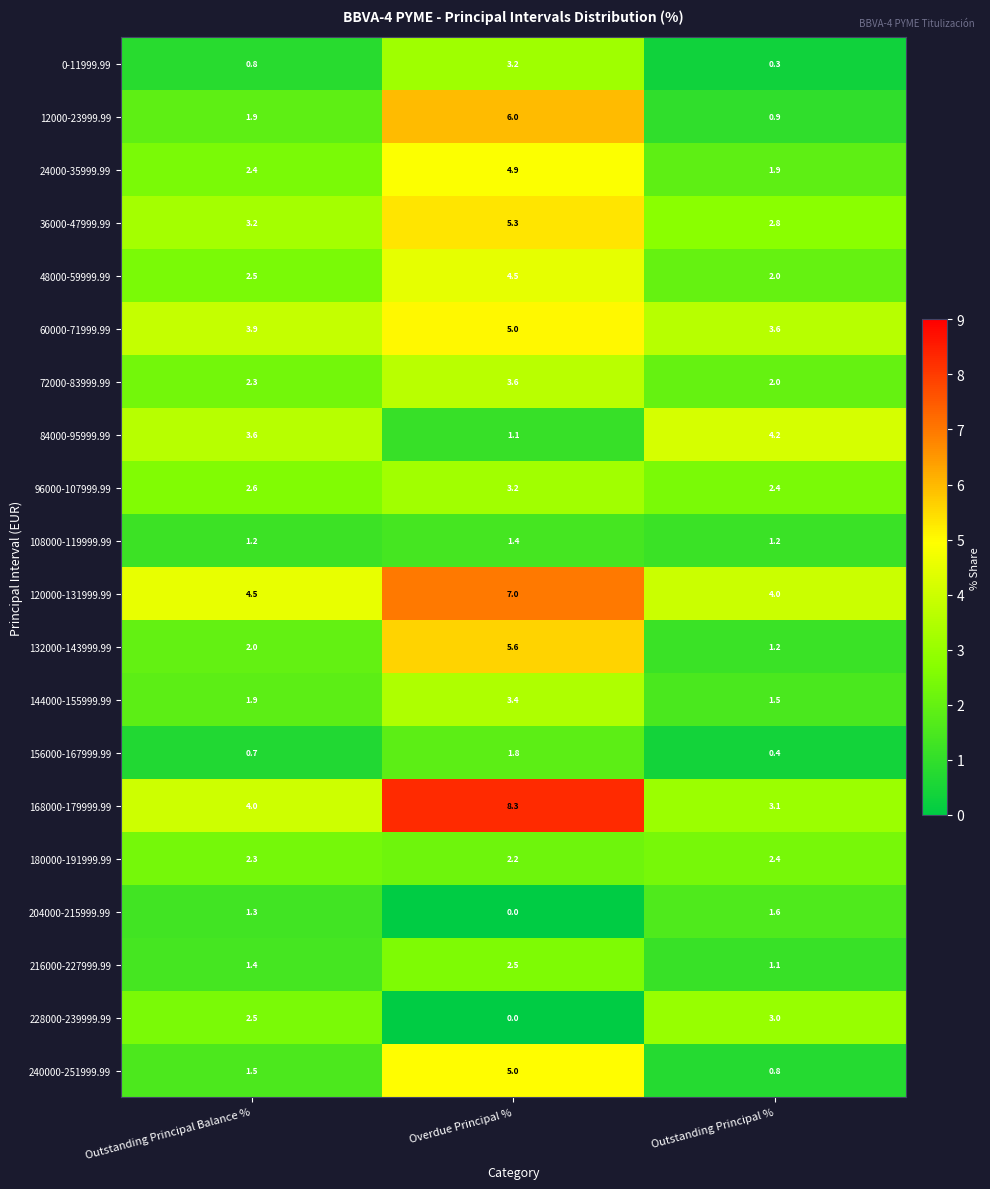

Is it true that 48000-59999.99 equals 2.0 at Outstanding Principal %?

True